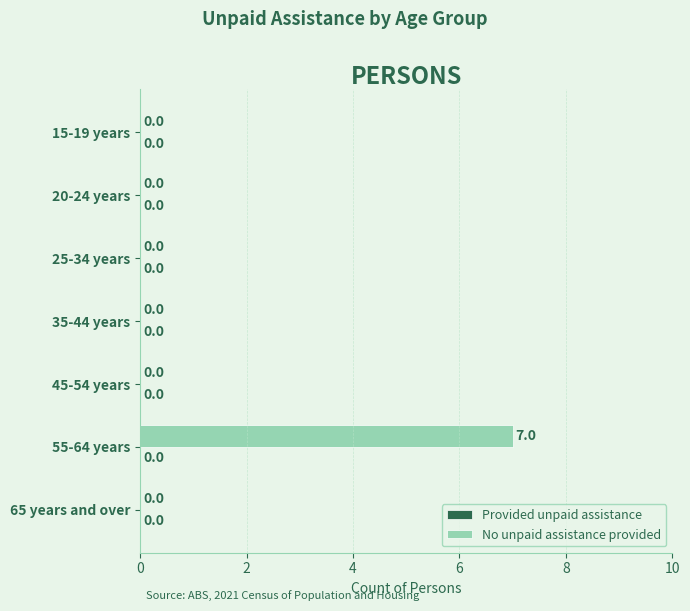

At which category does the chart reach its peak across all series?

55-64 years